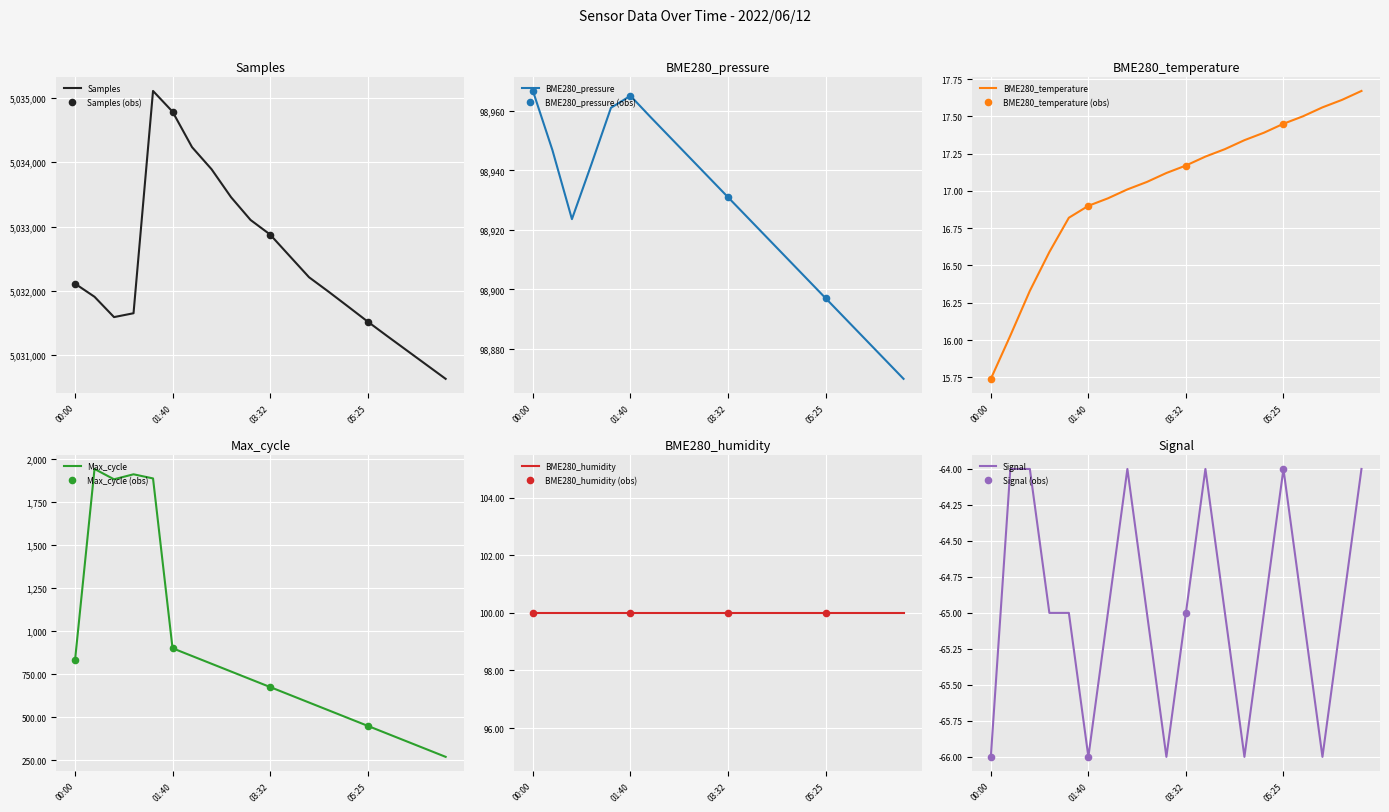

Is the value of Signal at 03:10 greater than the value of BME280_temperature at 02:47?

No